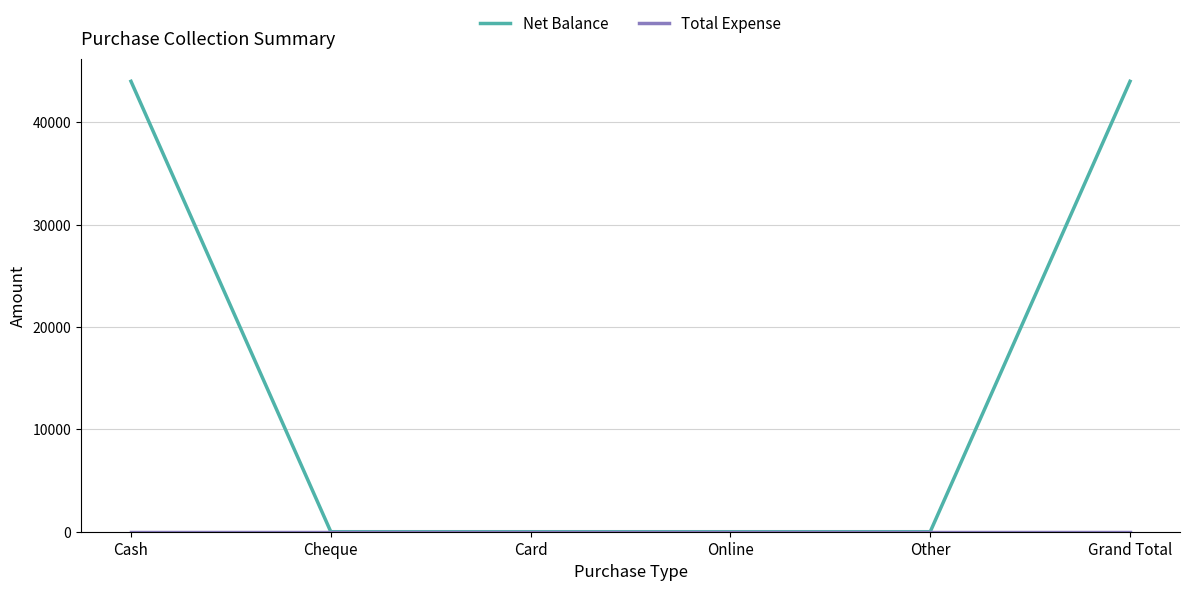

What value does the Net Balance series have at Grand Total?

44020